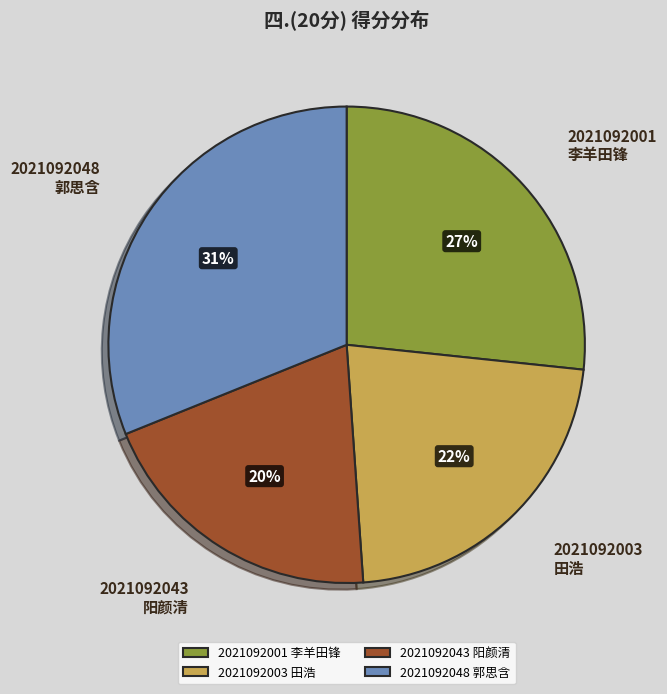

Which slice is the largest?

2021092048 郭思含